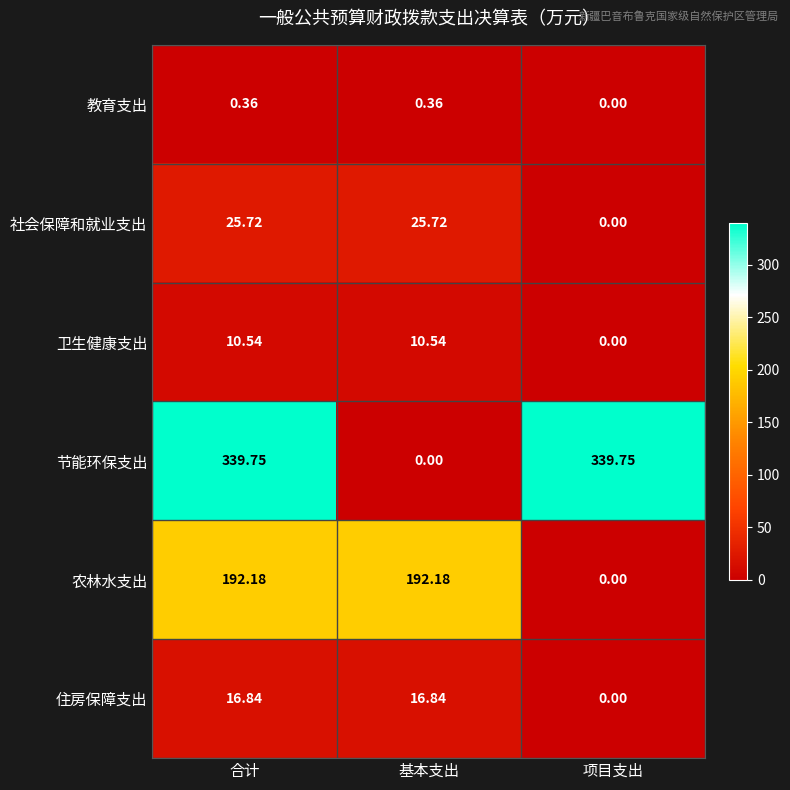

At 合计, list the series in order from smallest to largest.

教育支出, 卫生健康支出, 住房保障支出, 社会保障和就业支出, 农林水支出, 节能环保支出